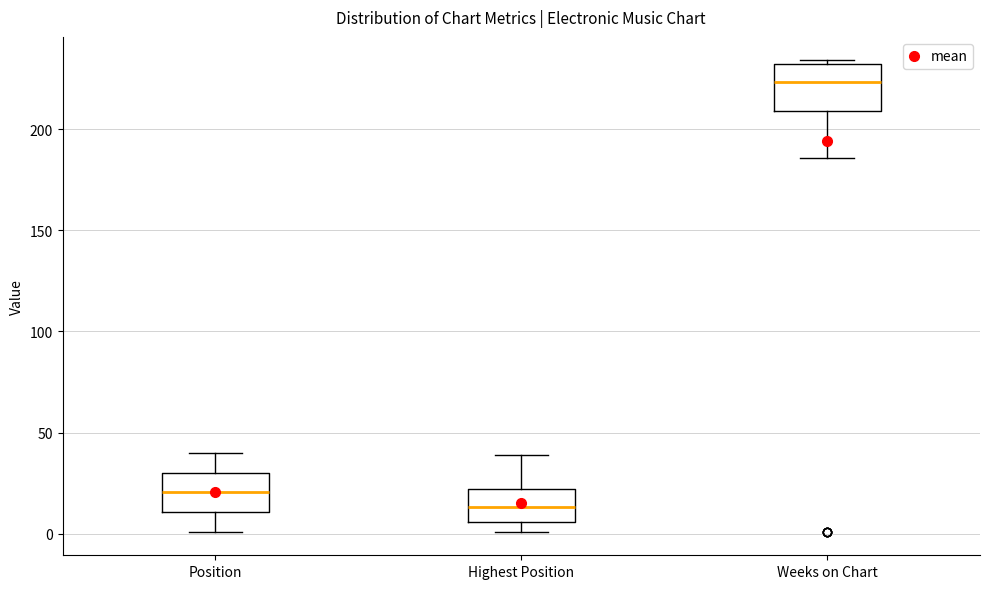

Which box has the highest median line?

Weeks on Chart